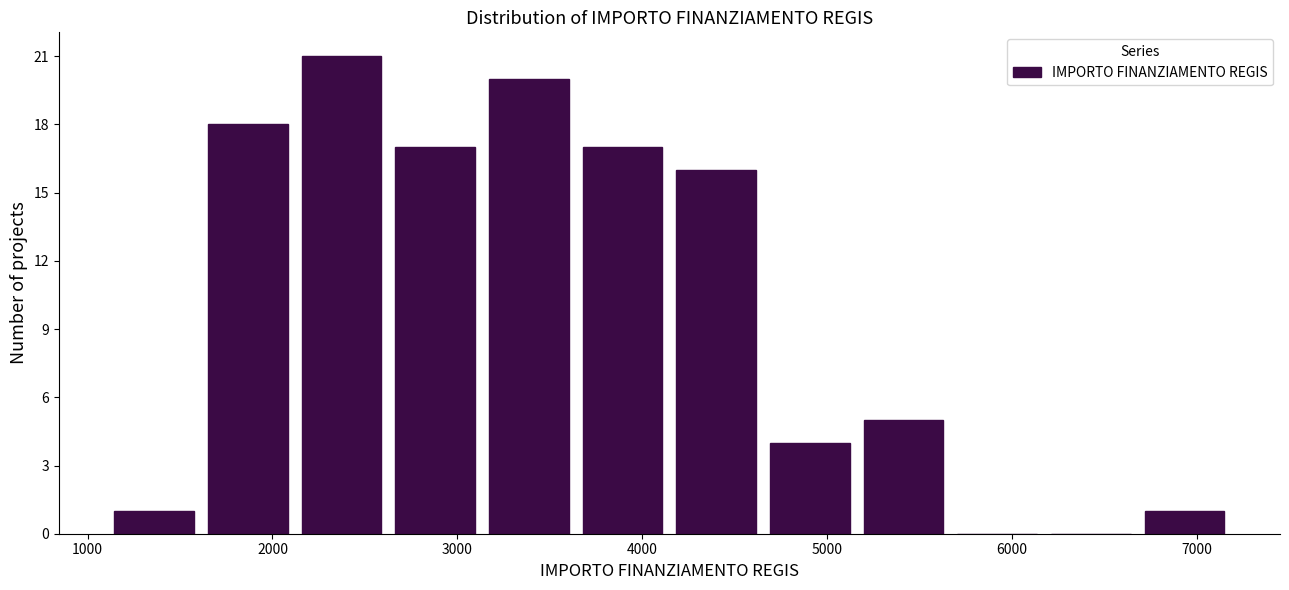

Reading left to right, list every bar in this chart as the range it spans on the x-axis followed by its height. Neither the bar edges nor the heights are printed on the chart, so give them approximately, as read against the axes.

1100 to 1600: 1
1600 to 2100: 18
2100 to 2600: 21
2600 to 3100: 17
3100 to 3600: 20
3600 to 4100: 17
4100 to 4700: 16
4700 to 5200: 4
5200 to 5700: 5
5700 to 6200: 0
6200 to 6700: 0
6700 to 7200: 1